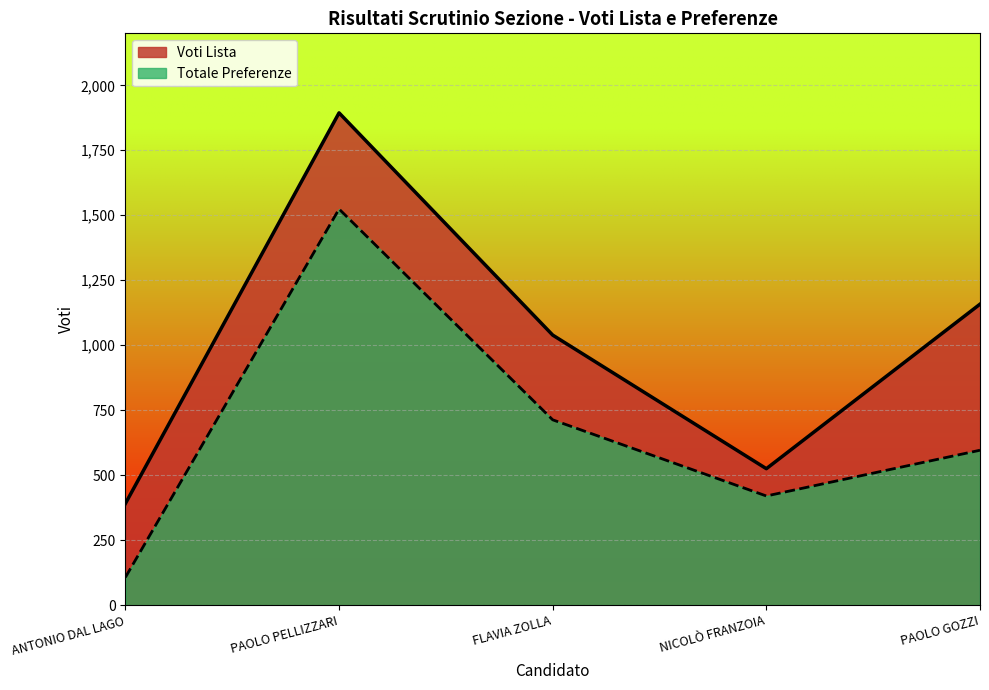

What is the difference between the second highest and minimum values in the Voti Lista series?

767